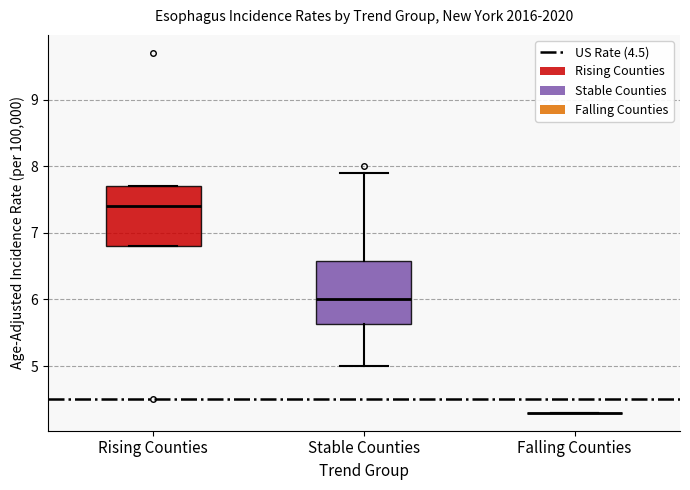

Reading left to right, transcribe this box plot: for each box, give where its median line is, the range the box spans, and where its two whiskers end, as read against the y-axis. The values are not printed on the chart, so give them approximately, as read against the axis.

Rising Counties: median 7.4, box 6.8 to 7.7, whiskers 6.8 to 7.7
Stable Counties: median 6.0, box 5.6 to 6.6, whiskers 5.0 to 7.9
Falling Counties: box collapsed to a line at 4.3, whiskers 4.3 to 4.3